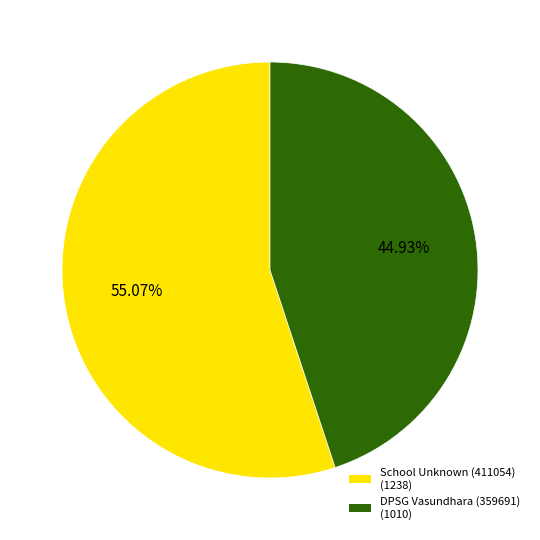

Does any single category account for the majority?

Yes